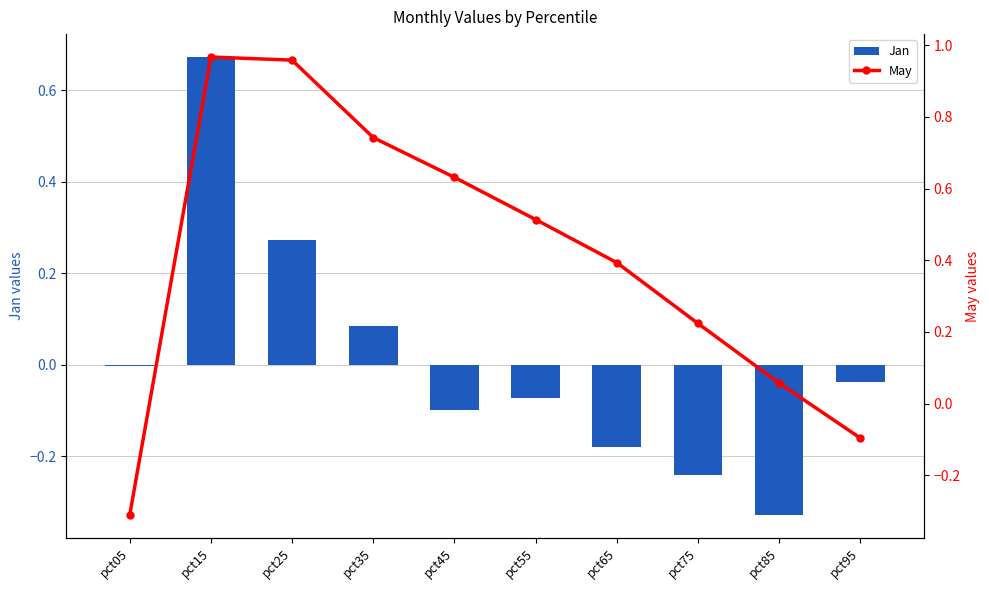

Reading left to right, extract all data points from this chart.

Jan: pct05=-0.0	pct15=0.7	pct25=0.3	pct35=0.1	pct45=-0.1	pct55=-0.1	pct65=-0.2	pct75=-0.2	pct85=-0.3	pct95=-0.0
May: pct05=-0.3	pct15=1.0	pct25=1.0	pct35=0.7	pct45=0.6	pct55=0.5	pct65=0.4	pct75=0.2	pct85=0.1	pct95=-0.1